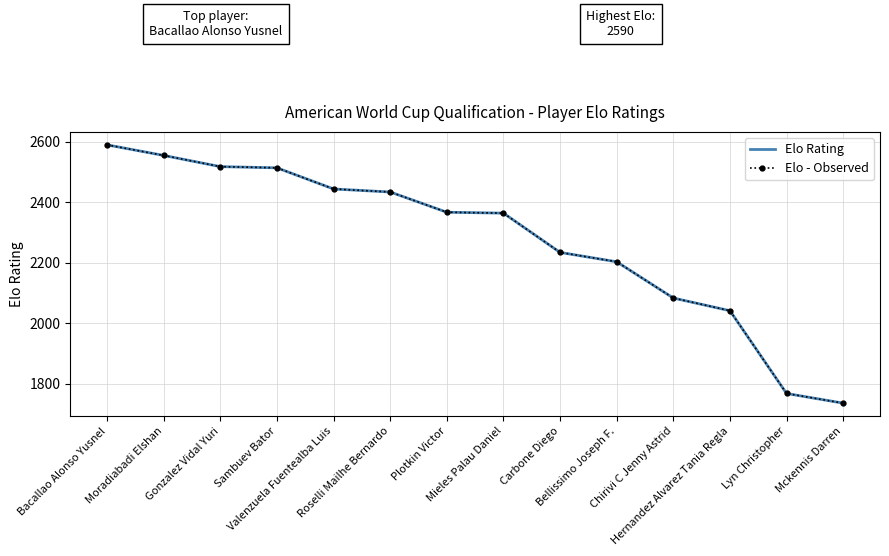

Reading left to right, transcribe all the data shown in this chart.

Elo Rating: Bacallao Alonso Yusnel=2590	Moradiabadi Elshan=2555	Gonzalez Vidal Yuri=2518	Sambuev Bator=2514	Valenzuela Fuentealba Luis=2444	Roselli Mailhe Bernardo=2434	Plotkin Victor=2367	Mieles Palau Daniel=2364	Carbone Diego=2234	Bellissimo Joseph F.=2203	Chirivi C Jenny Astrid=2083	Hernandez Alvarez Tania Regla=2041	Lyn Christopher=1767	Mckennis Darren=1735
Elo - Observed: Bacallao Alonso Yusnel=2590	Moradiabadi Elshan=2555	Gonzalez Vidal Yuri=2518	Sambuev Bator=2514	Valenzuela Fuentealba Luis=2444	Roselli Mailhe Bernardo=2434	Plotkin Victor=2367	Mieles Palau Daniel=2364	Carbone Diego=2234	Bellissimo Joseph F.=2203	Chirivi C Jenny Astrid=2083	Hernandez Alvarez Tania Regla=2041	Lyn Christopher=1767	Mckennis Darren=1735